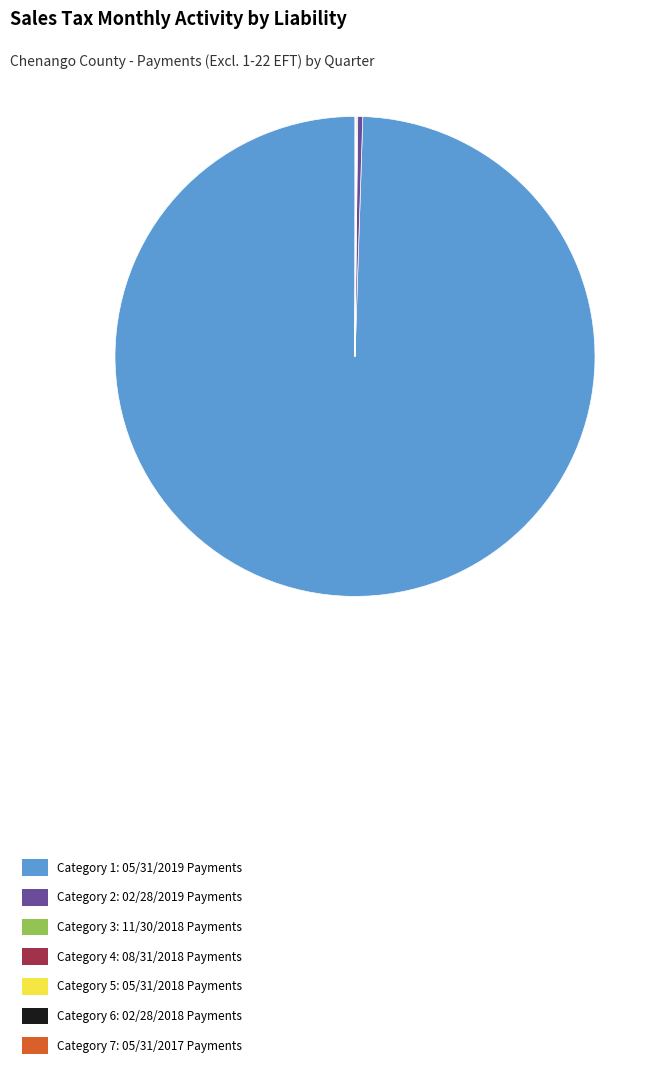

Is Category 2: 02/28/2019 Payments the majority of the pie?

No